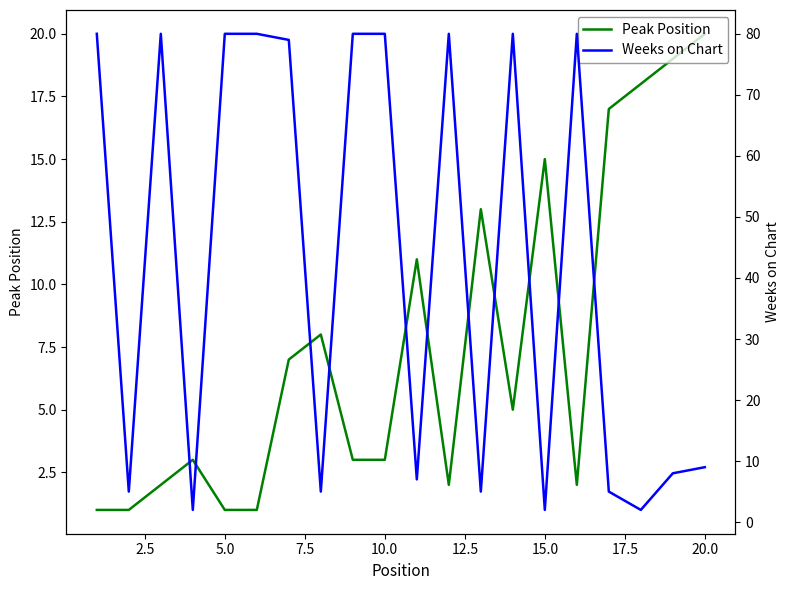

At which label does Peak Position reach its peak?

20.0